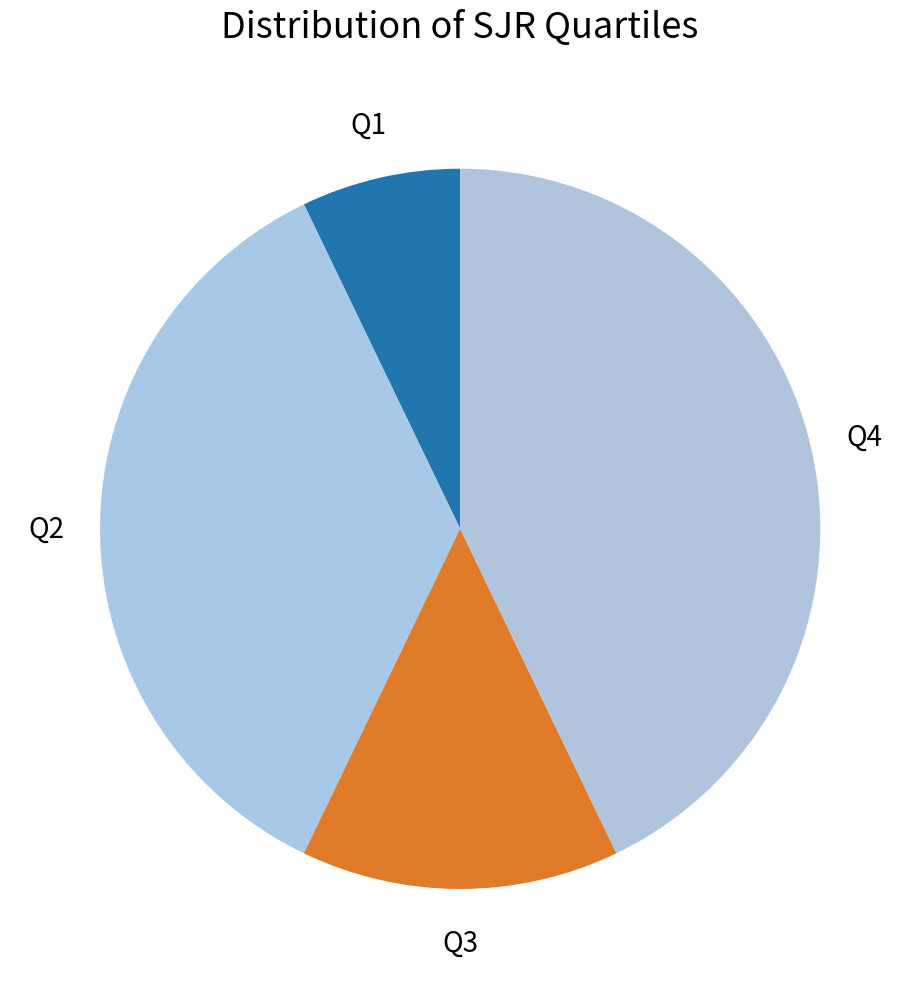

How many slices are in this pie chart?

4